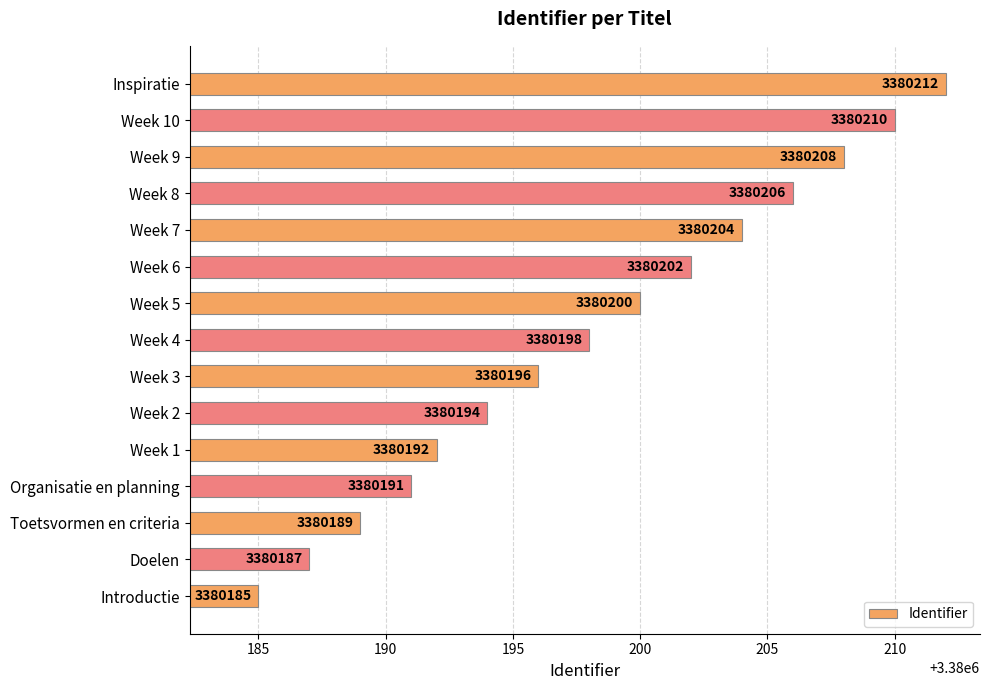

The value at Inspiratie is 3380212. True or false?

True